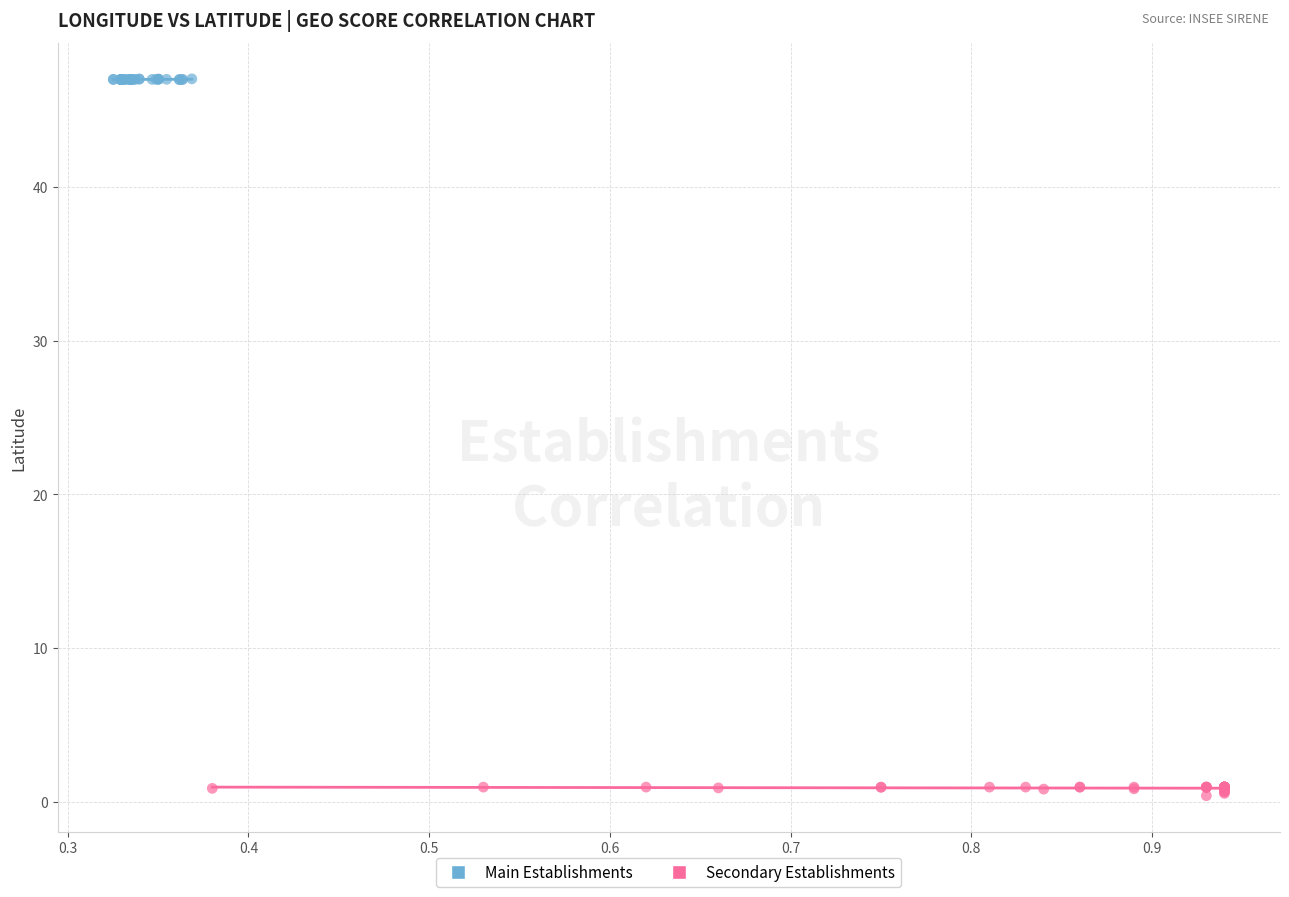

What are all the series names shown in the legend?

Main Establishments, Secondary Establishments